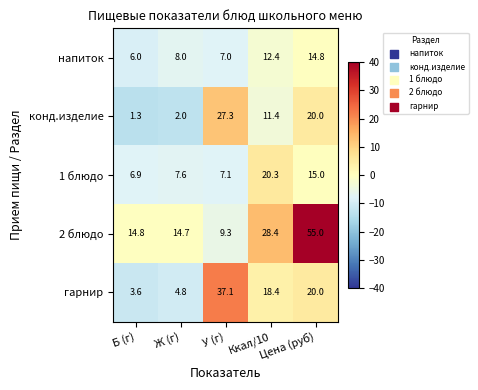

At which category is the sum across all series the highest?

Цена (руб)